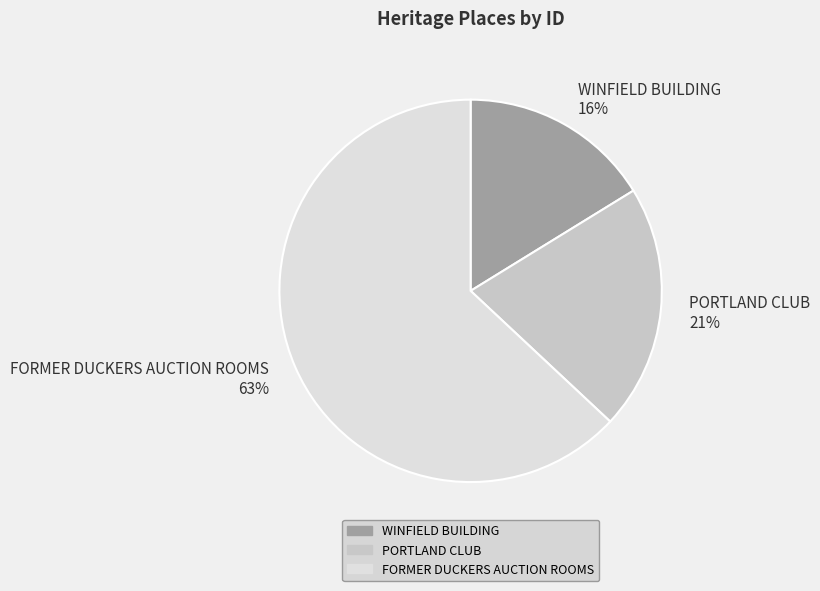

How many segments does this pie chart have?

3